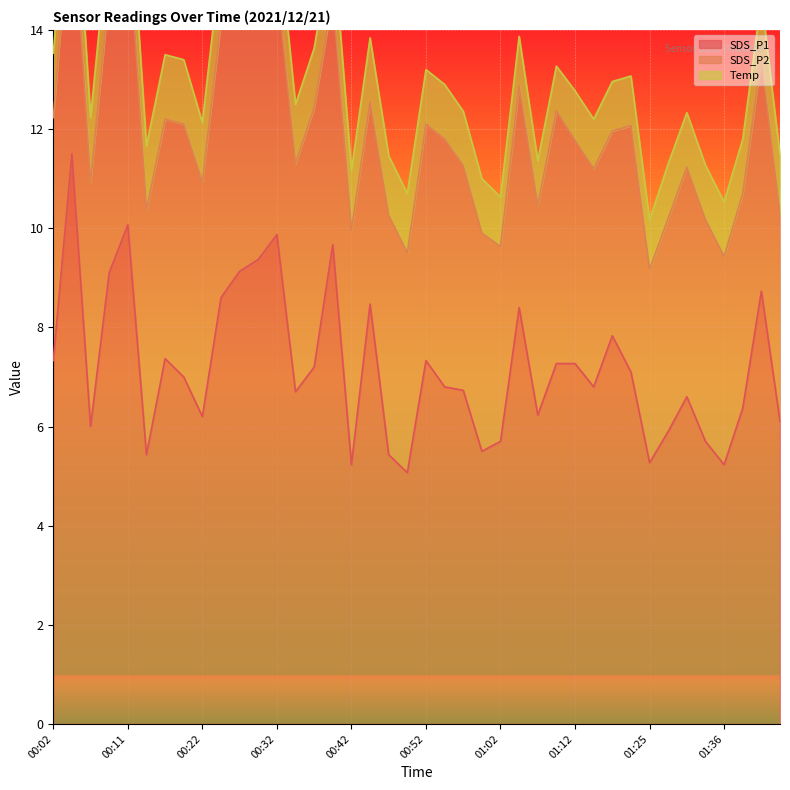

How many lines are shown in the chart?

3